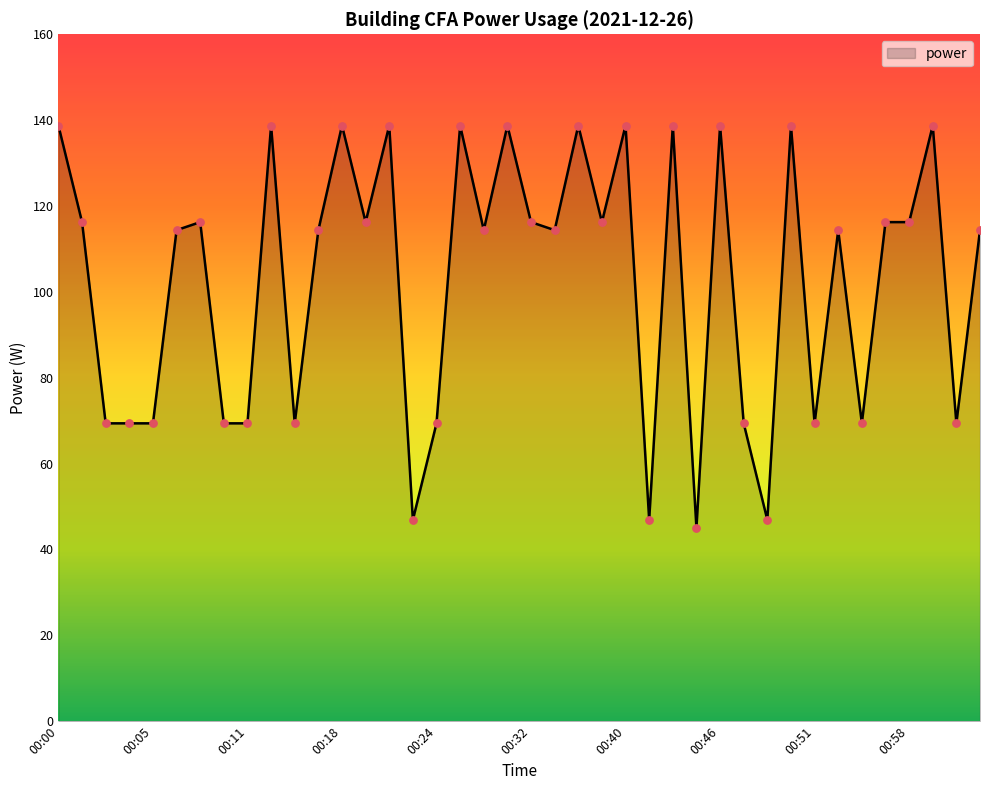

What is the maximum value shown in the chart?

138.8